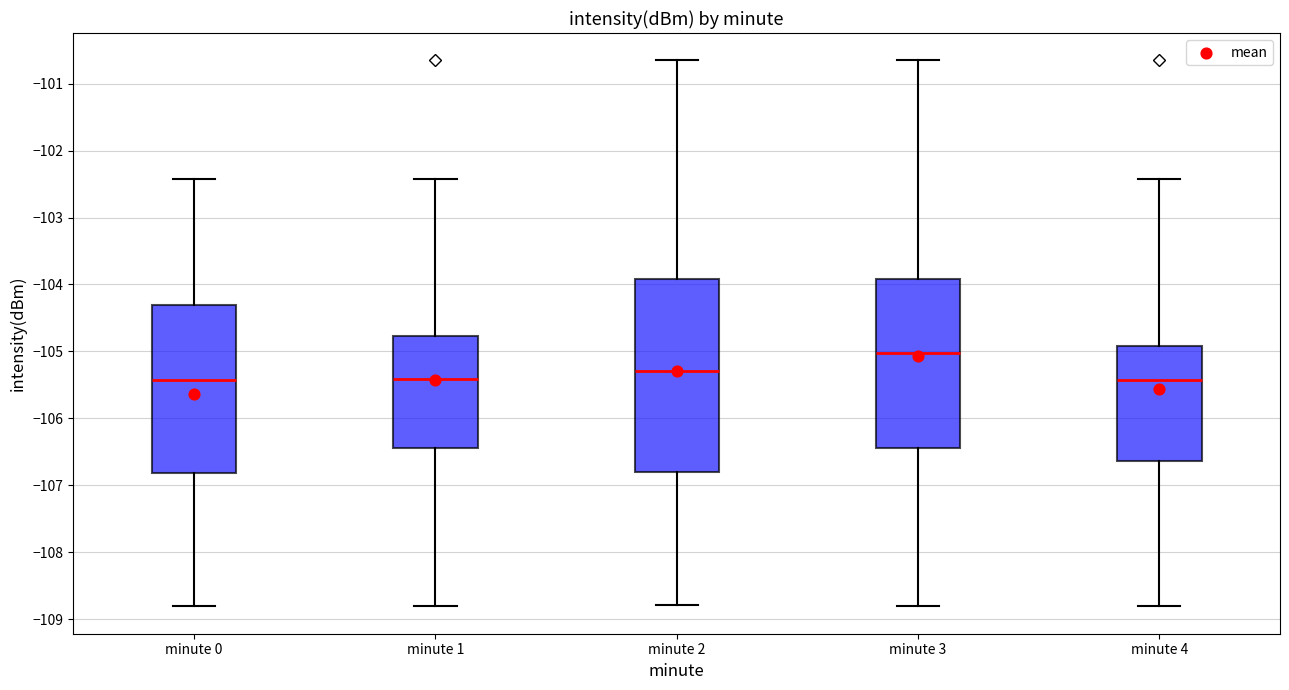

Which box has the highest median line?

minute 3